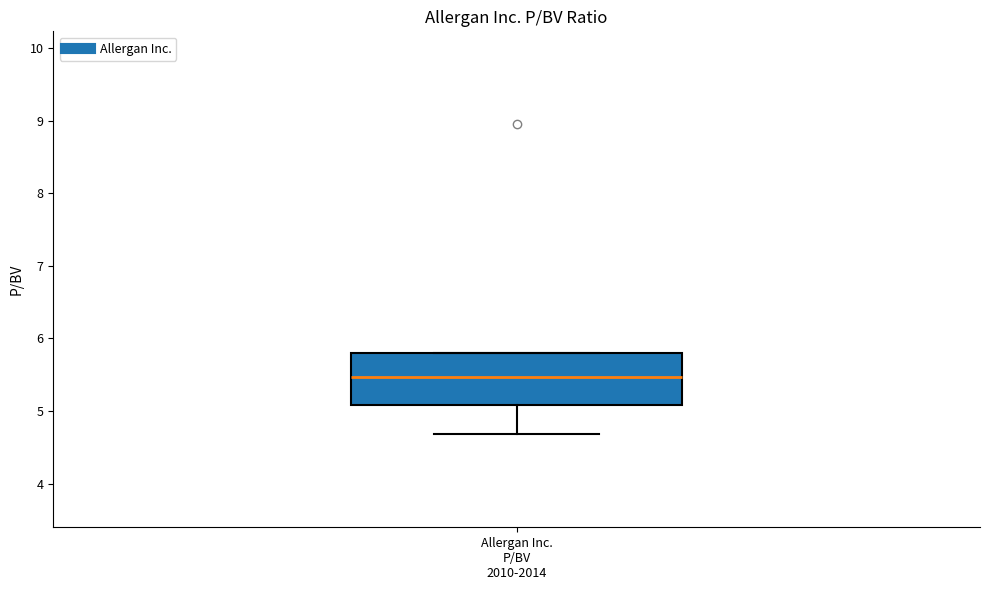

Transcribe this box plot: give where the median line is, the range the box spans, and where the two whiskers end, as read against the y-axis. The values are not printed on the chart, so give them approximately, as read against the axis.

median 5.5, box 5.1 to 5.8, whiskers 4.7 to 5.8